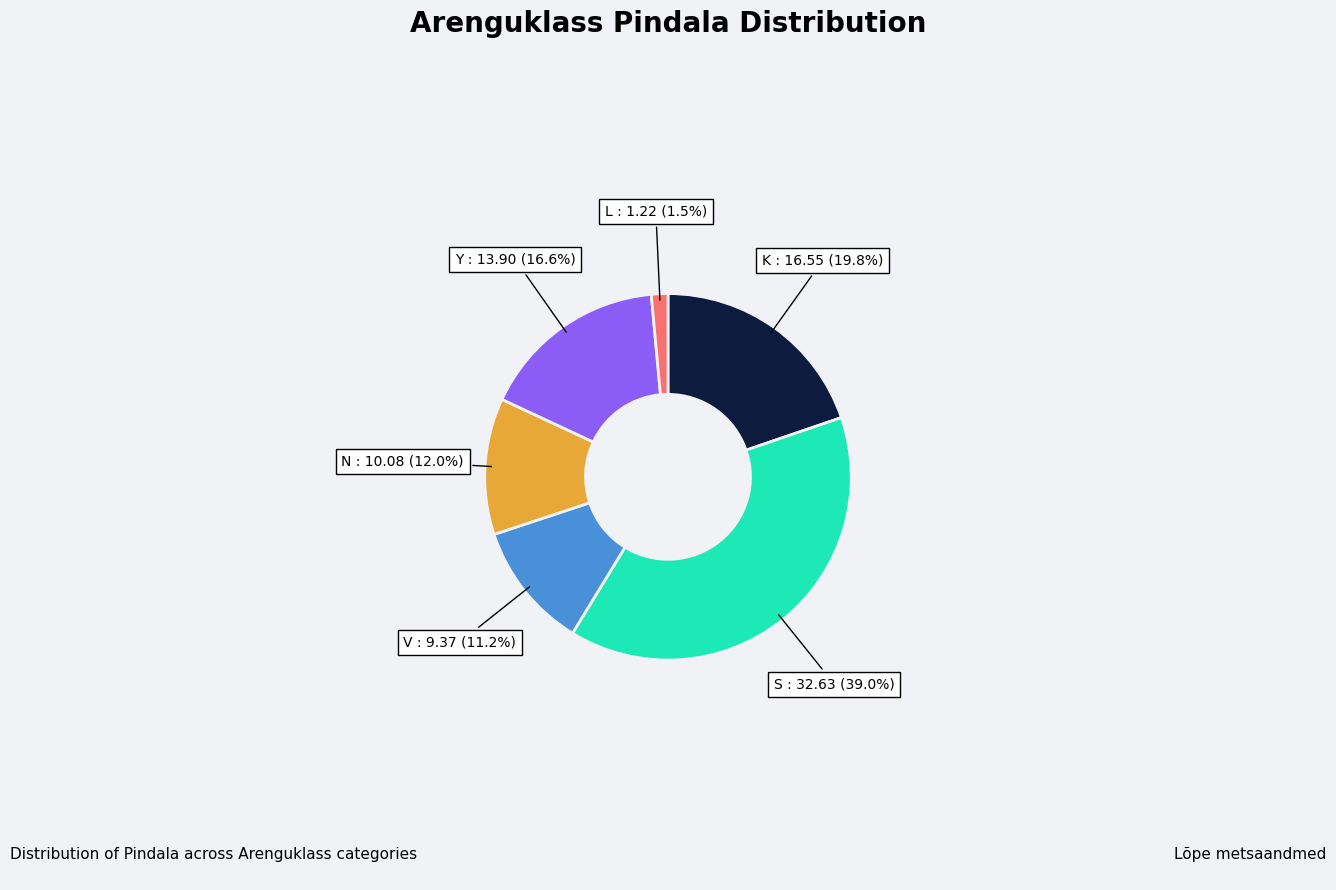

Between N and L, which is larger?

N